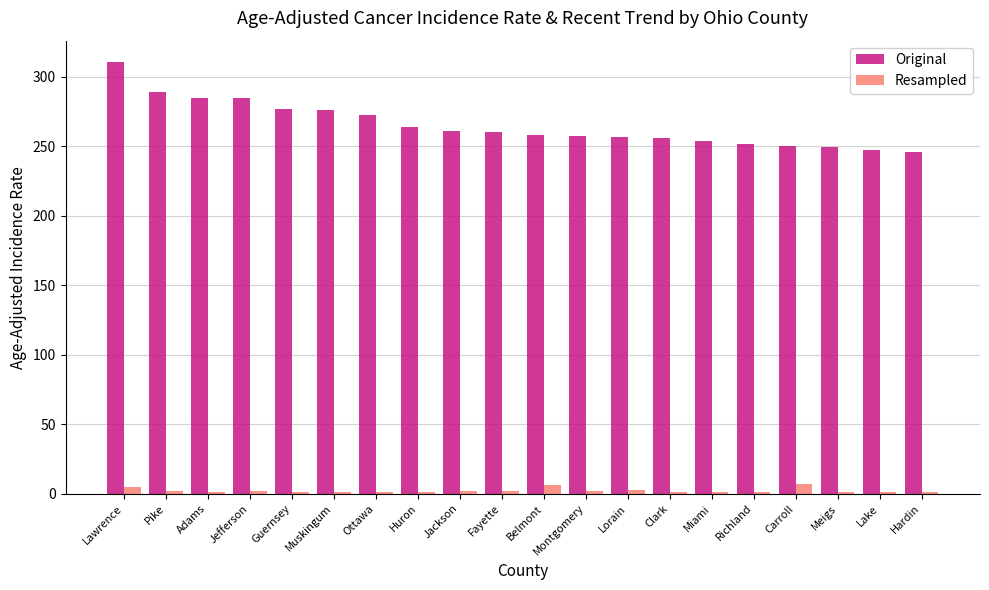

What are all the series names shown in the legend?

Original, Resampled